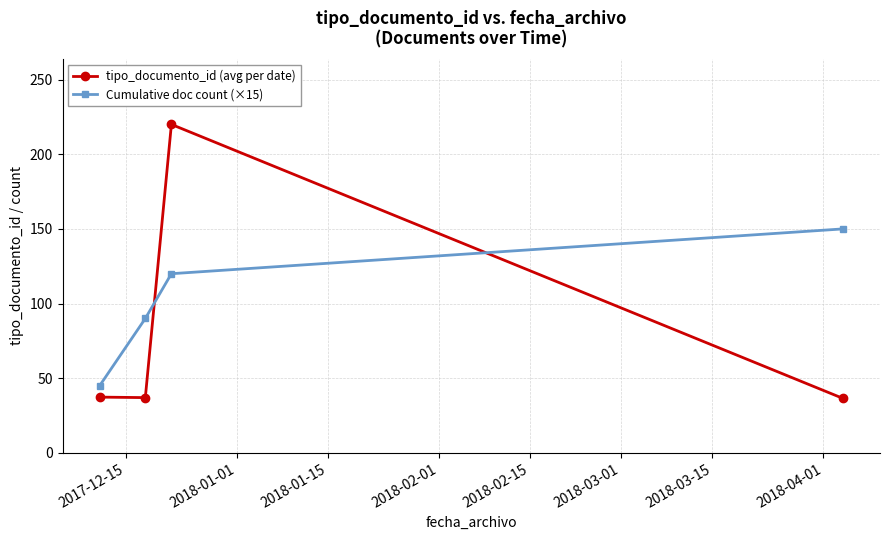

What is the difference between the maximum and second lowest values in the Cumulative doc count (×15) series?

60.0